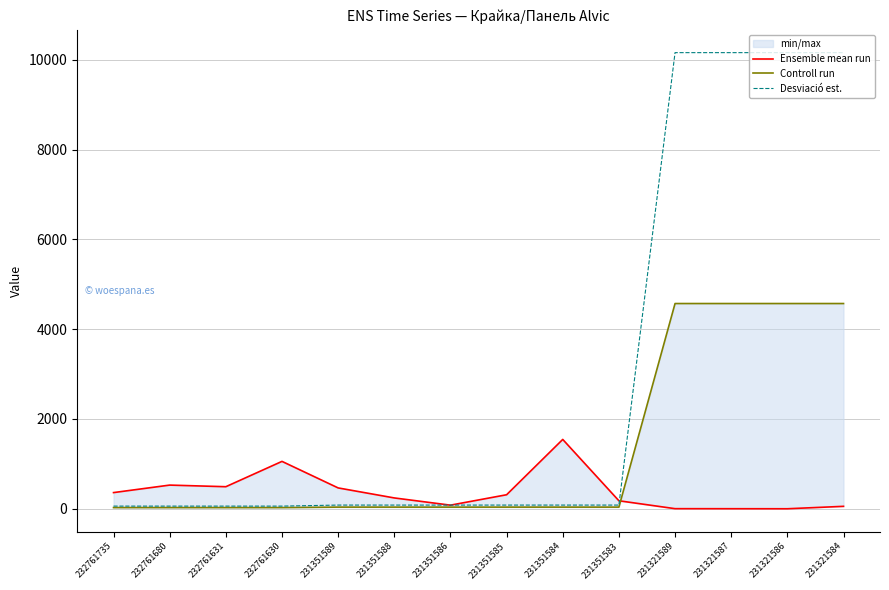

How many categories are shown in the chart?

14